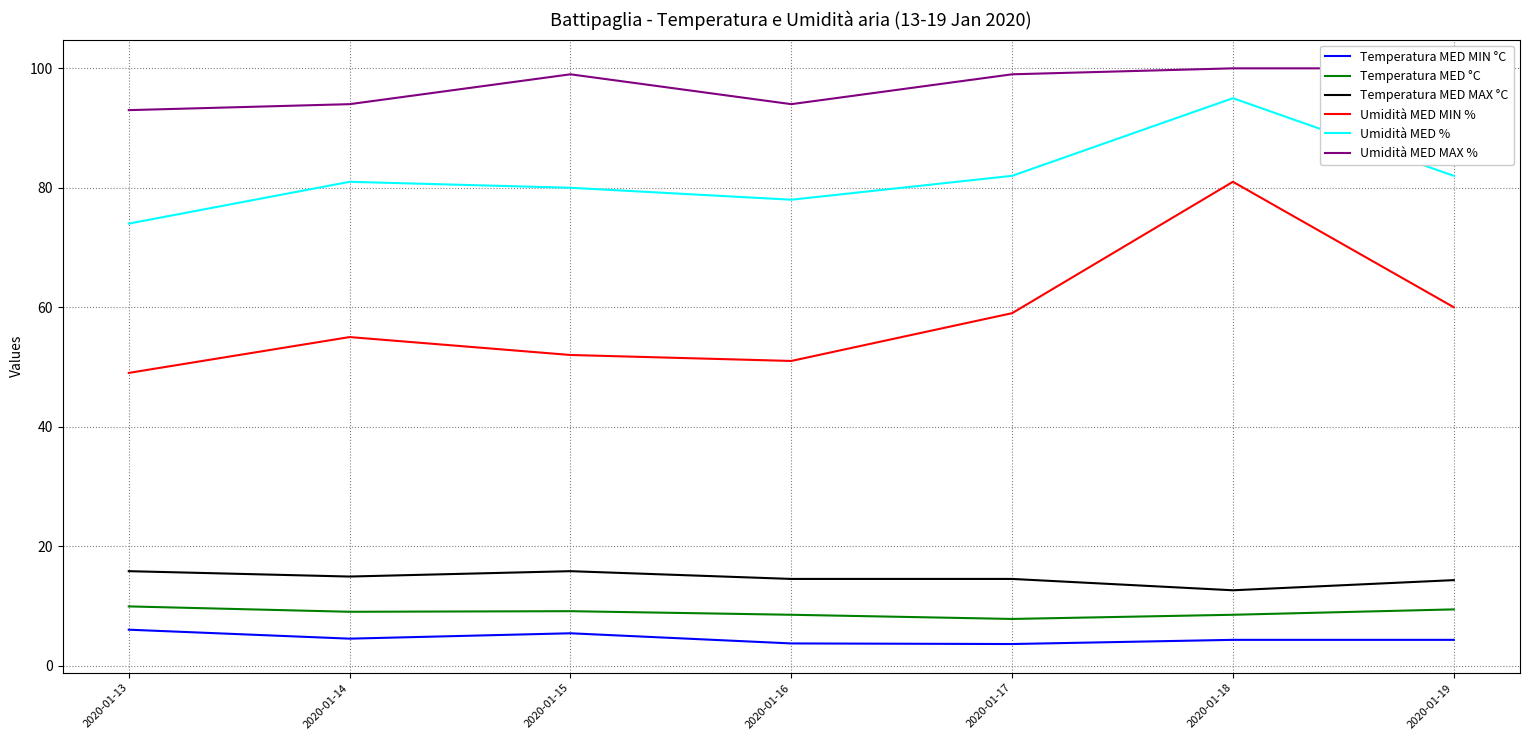

Is it true that Temperatura MED °C equals 9.1 at 2020-01-15?

True